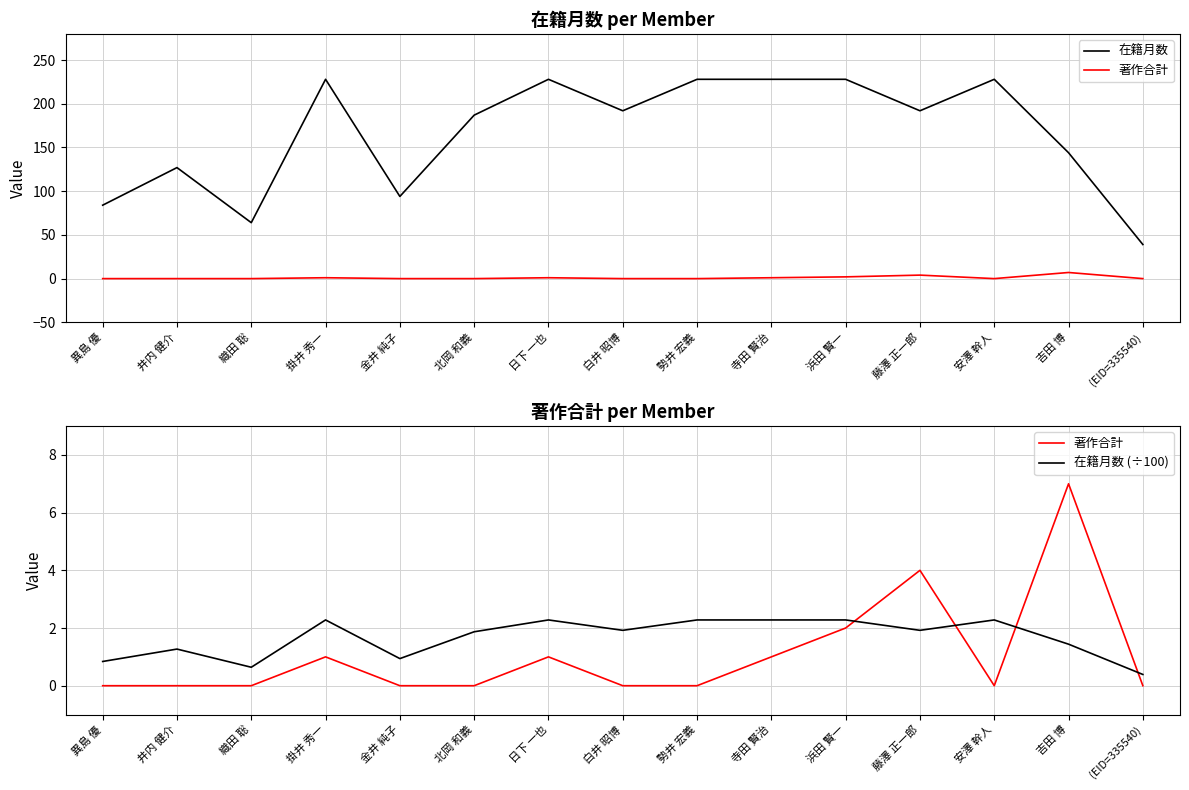

How many data points does each series have?

15